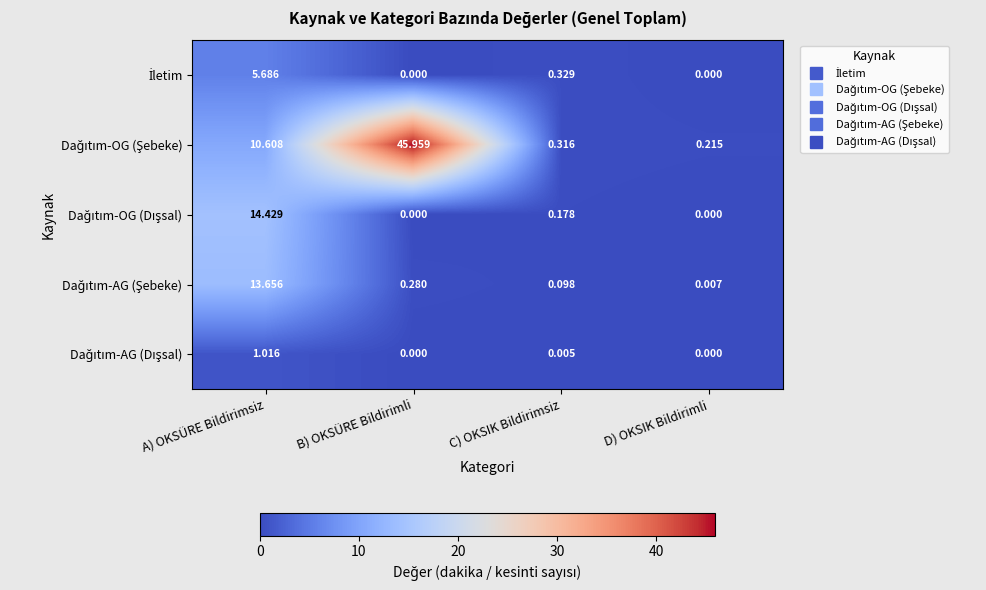

At which category is the sum across all series the highest?

B) OKSÜRE Bildirimli